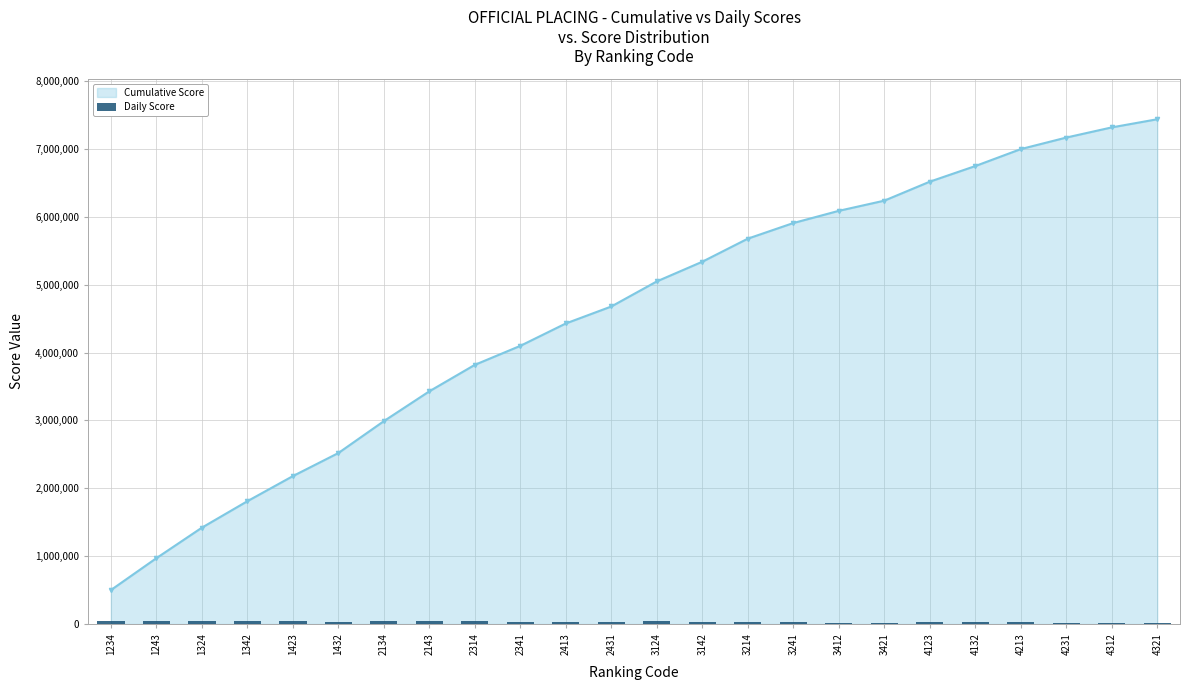

The chart shows a value of 42753 at 4213. True or false?

False